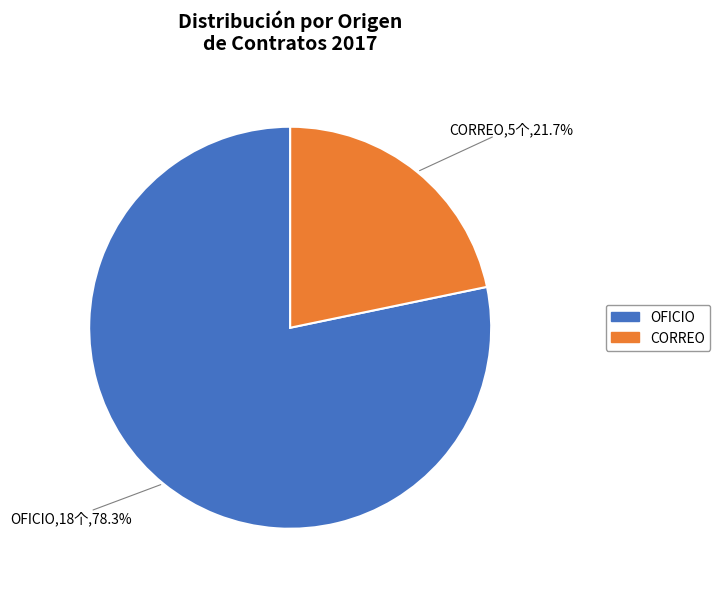

Do CORREO and OFICIO together represent more than half of the pie?

Yes